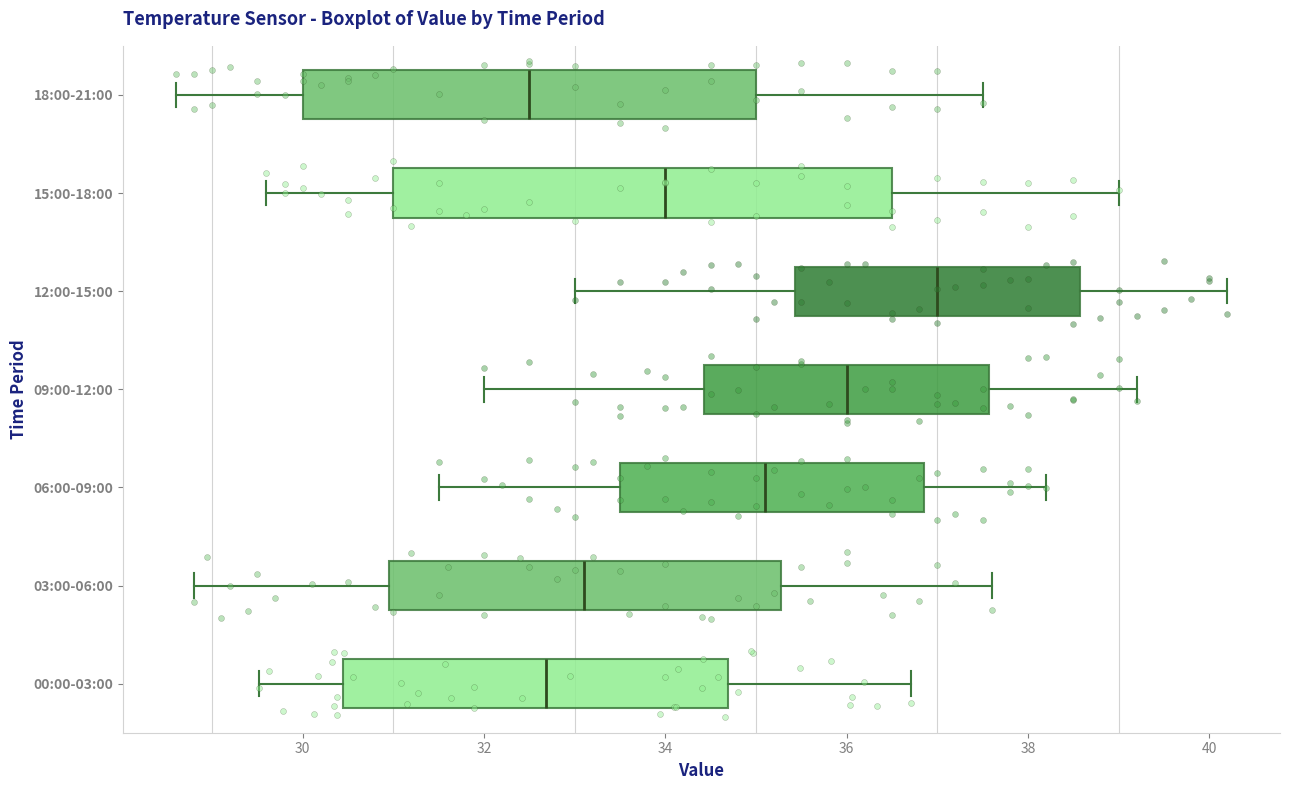

Which box is the widest, from its left edge to its right edge?

15:00-18:00